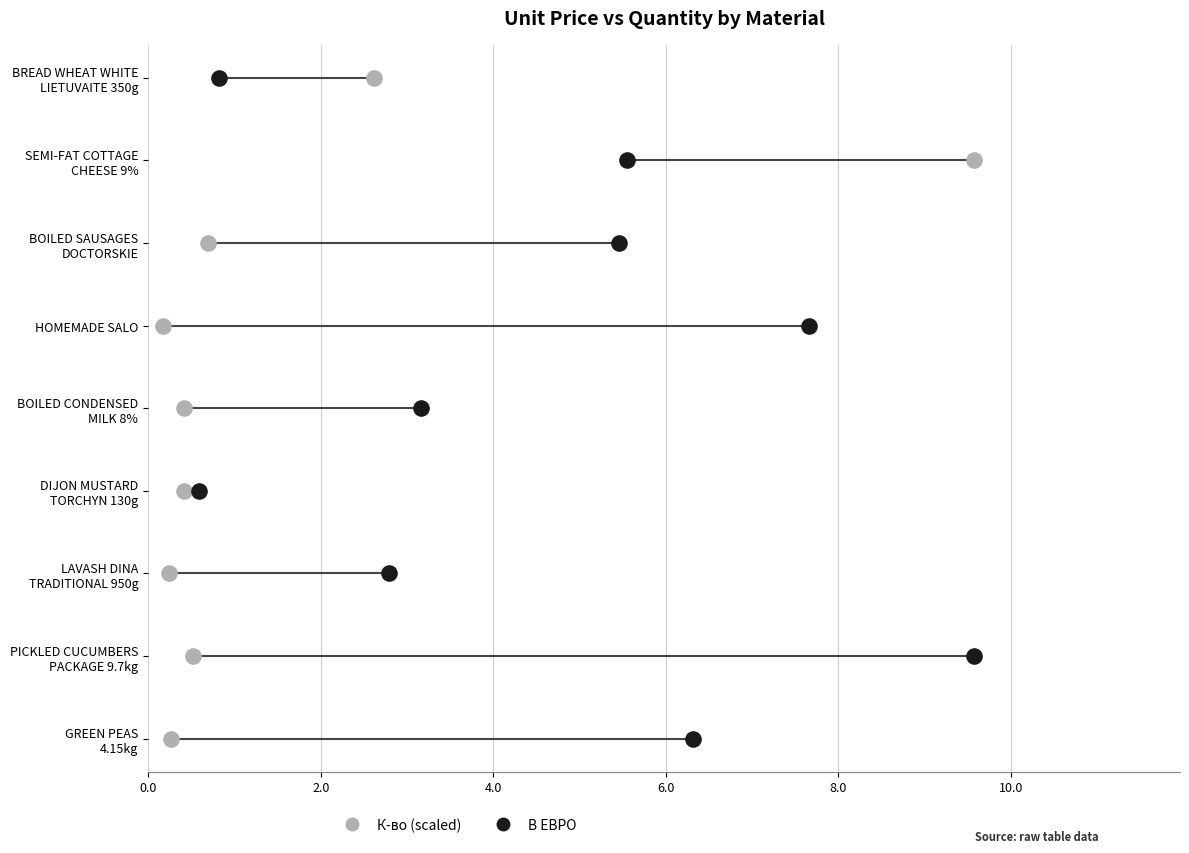

Is the value of В ЕВРО at 6.0 greater than the value of К-во (scaled) at 6.0?

No